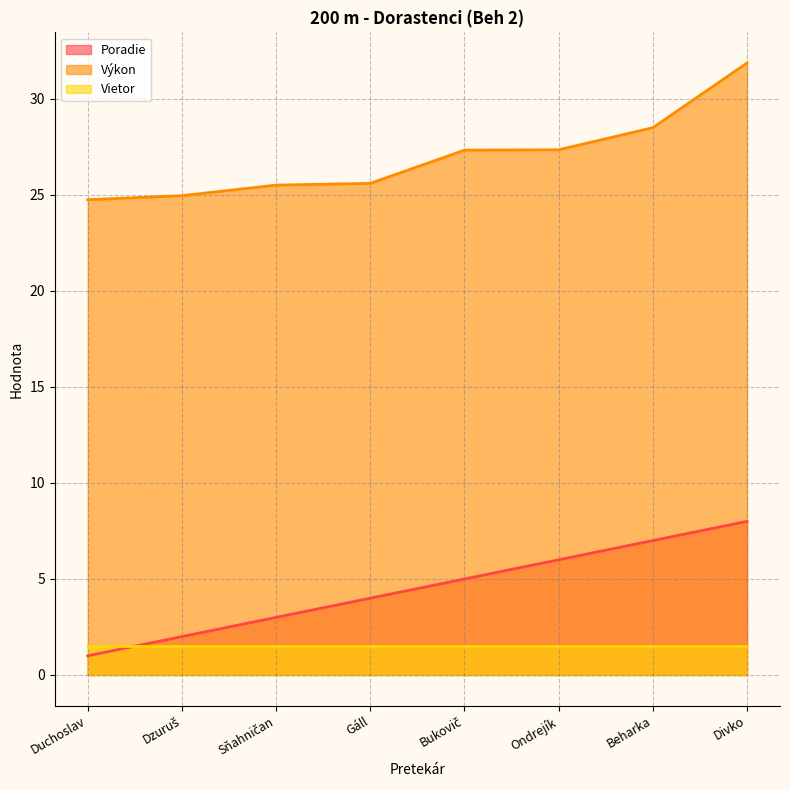

How many lines are shown in the chart?

3